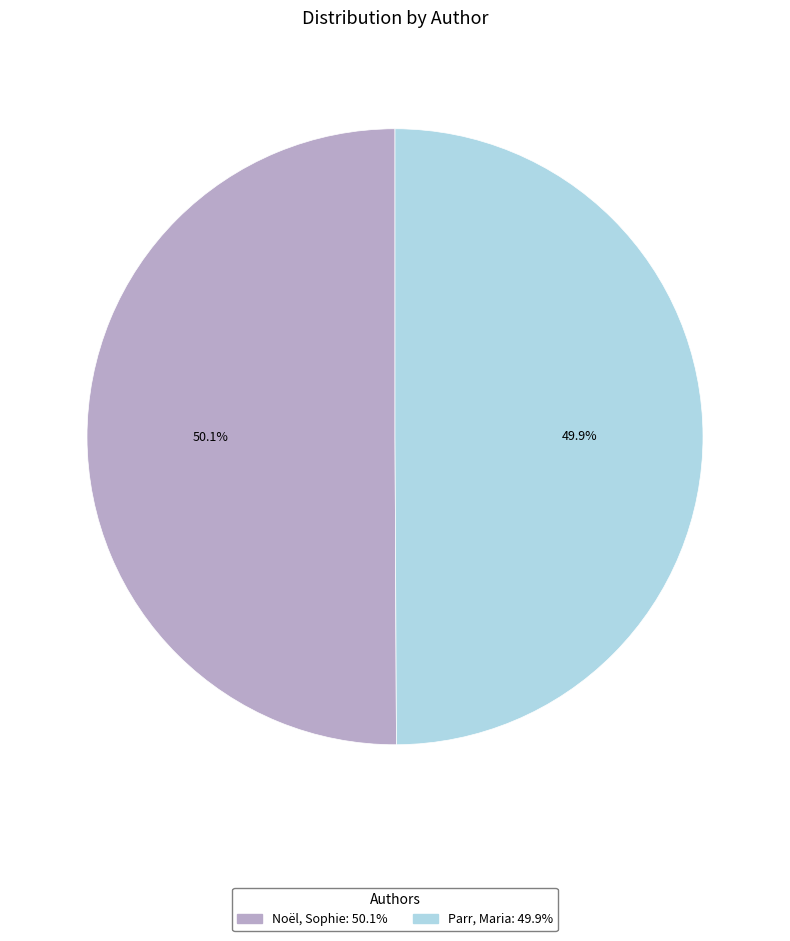

To the nearest percent, what is the average slice percentage?

50%